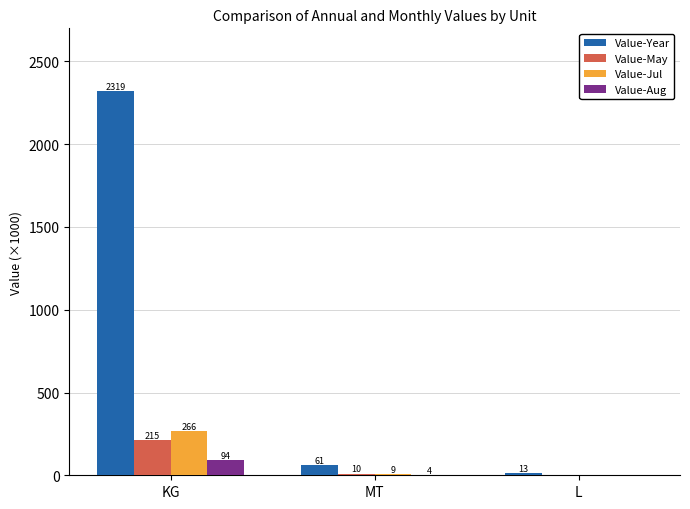

At which label is Value-Jul closest to 132?

MT